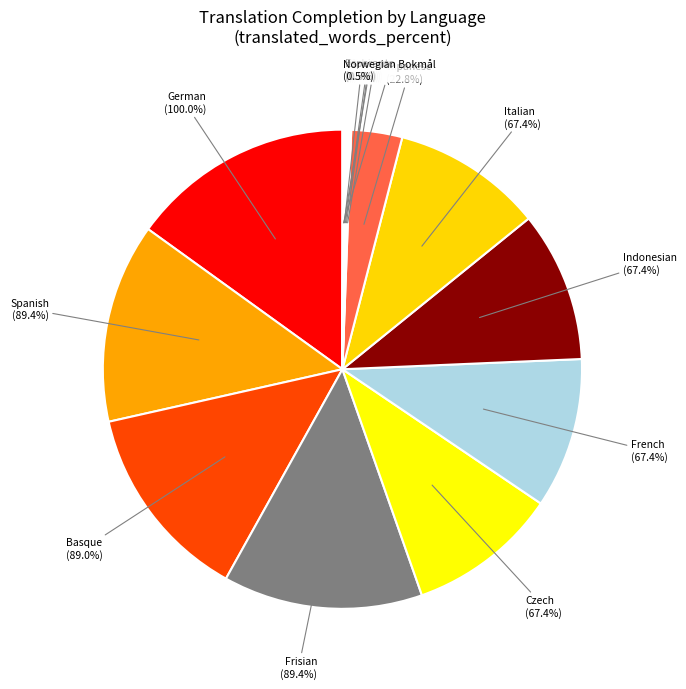

To the nearest percent, what portion does German represent?

15%